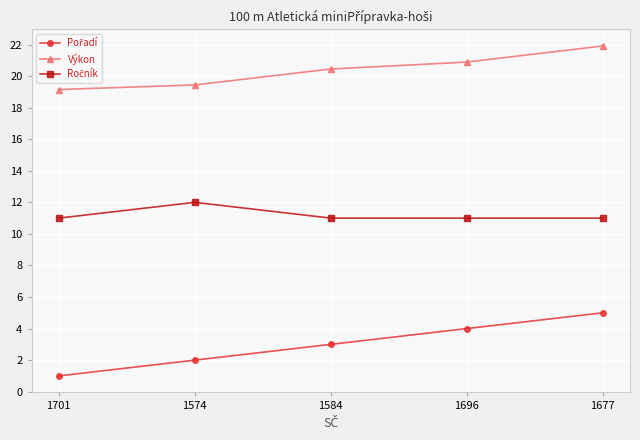

What position from the left is 1701?

1